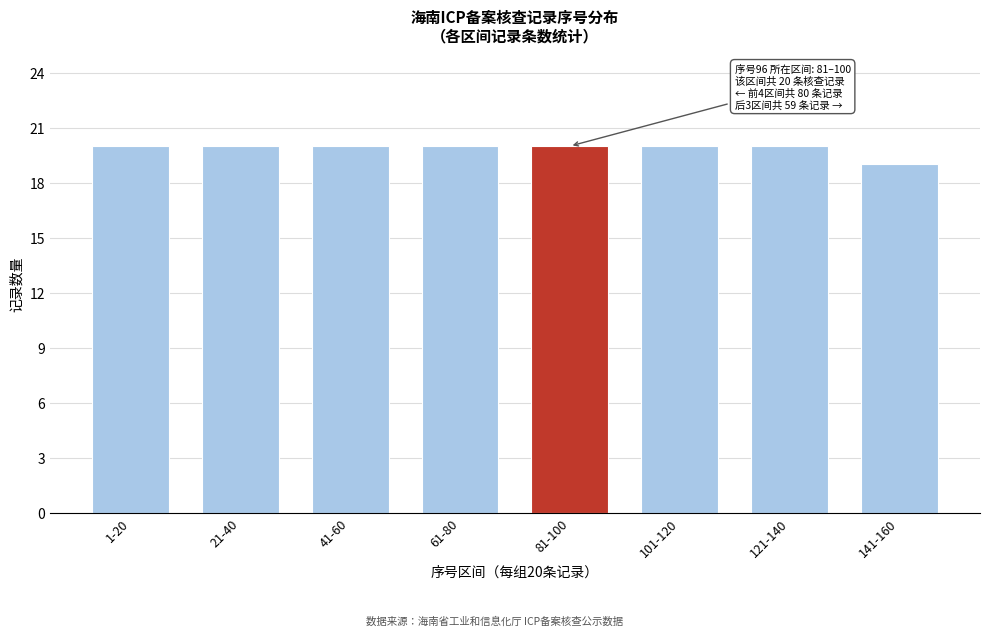

Reading left to right, transcribe all the data shown in this chart.

1-20=20	21-40=20	41-60=20	61-80=20	81-100=20	101-120=20	121-140=20	141-160=19